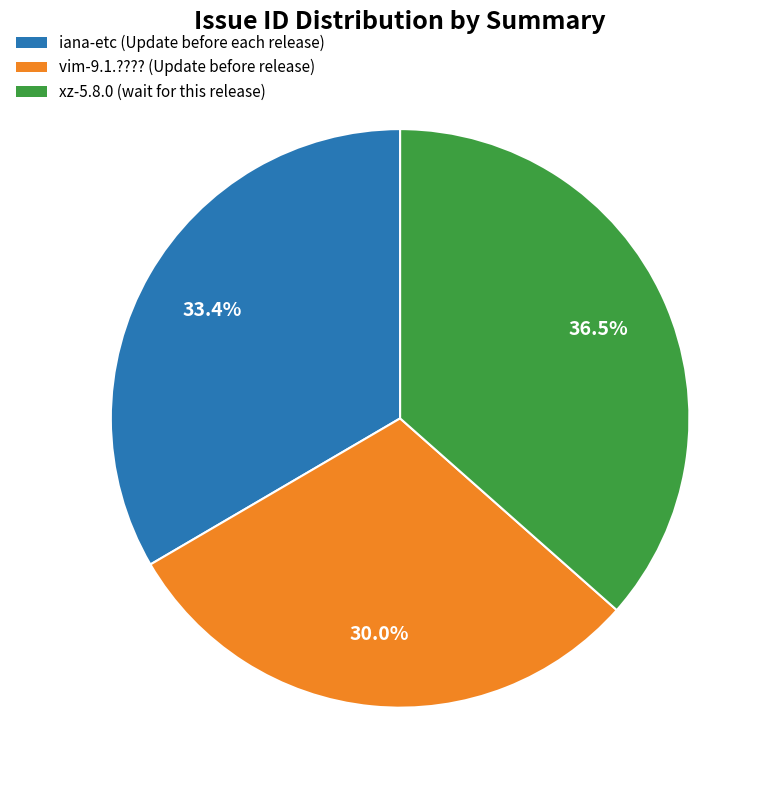

How many segments does this pie chart have?

3